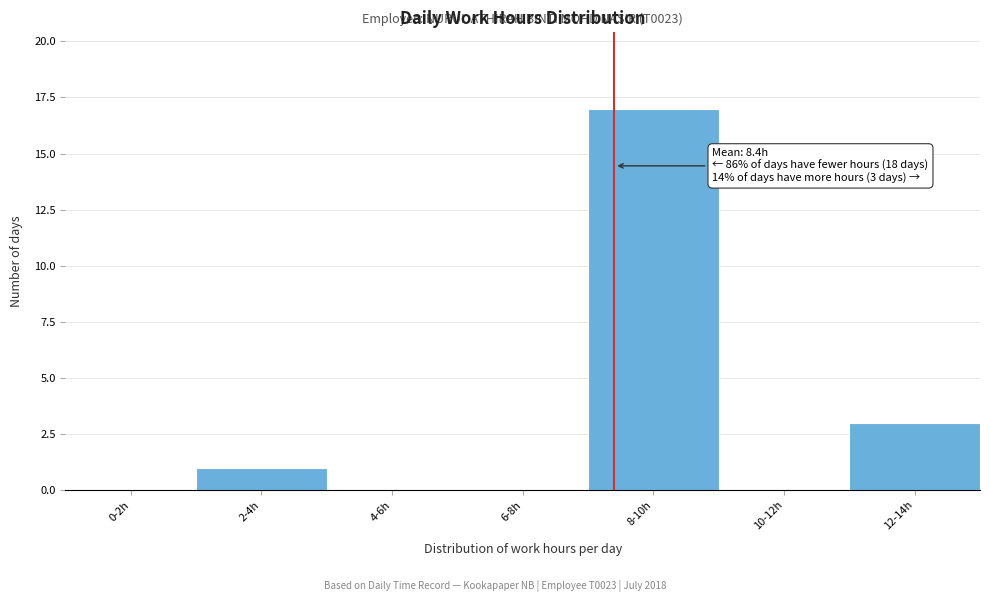

Reading left to right, transcribe all the data shown in this chart.

0-2h=0	2-4h=1	4-6h=0	6-8h=0	8-10h=17	10-12h=0	12-14h=3